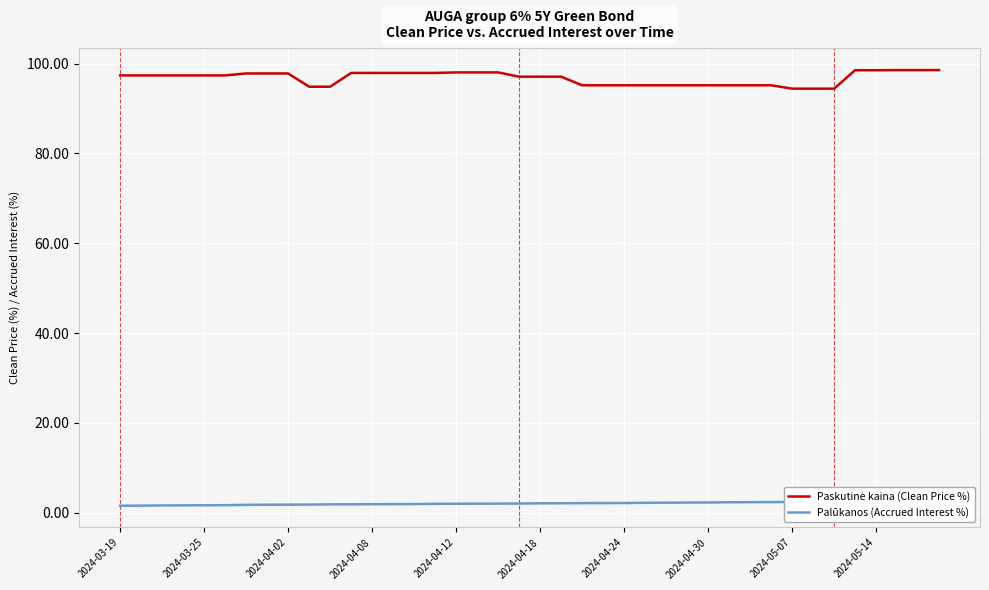

How many categories are shown in the chart?

40